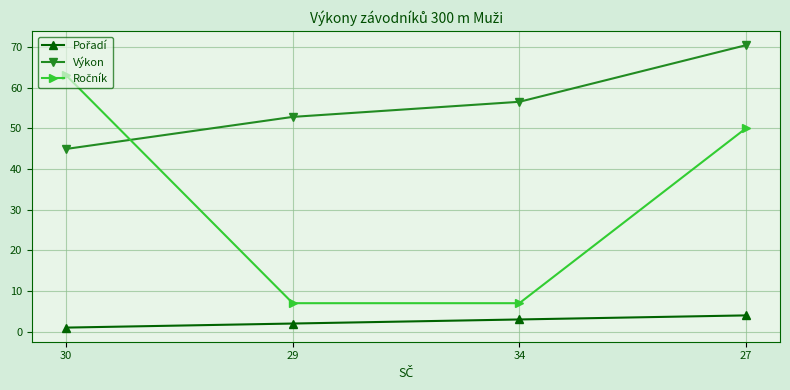

True or false: Výkon has more than 2 interior local peaks.

False